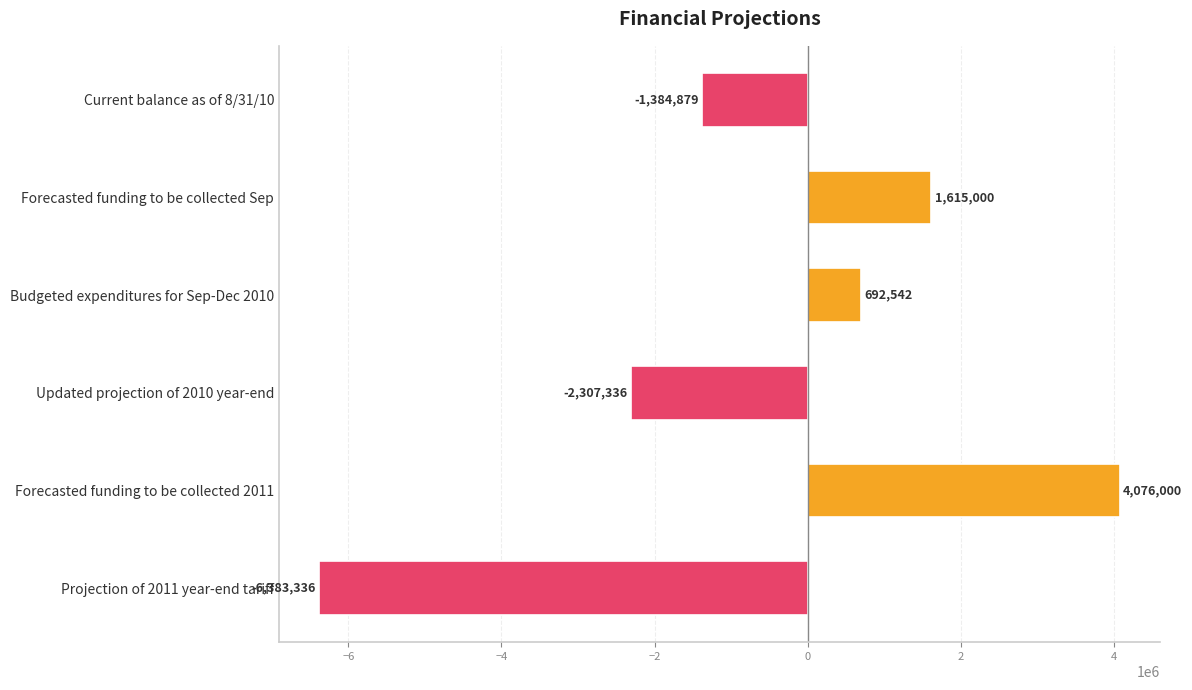

List the labels in order of value, largest first.

Forecasted funding to be collected 2011, Forecasted funding to be collected Sep, Budgeted expenditures for Sep-Dec 2010, Current balance as of 8/31/10, Updated projection of 2010 year-end, Projection of 2011 year-end tariff